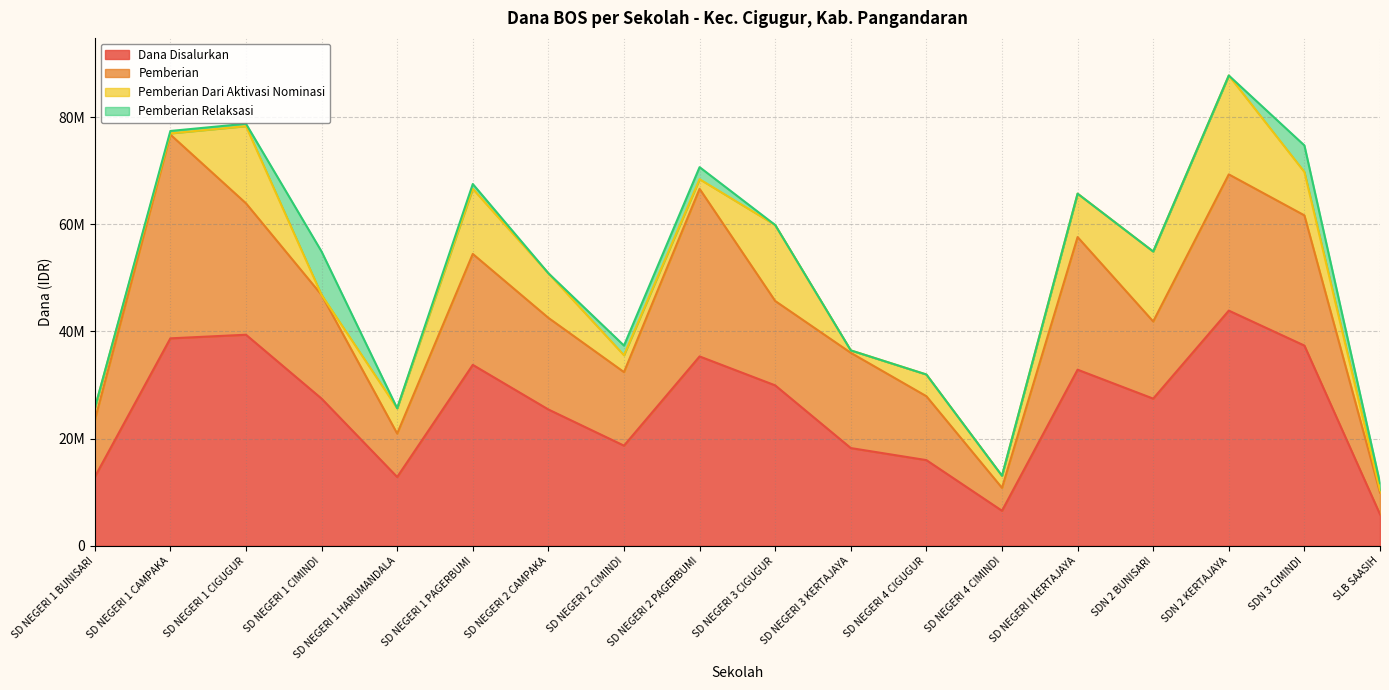

Reading left to right, what are all the values shown in this chart?

Dana Disalurkan: 12825000	38700000	39375000	27450000	12825000	33750000	25425000	18675000	35325000	29925000	18225000	15975000	6525000	32850000	27450000	43875000	37350000	5850000
Pemberian: 10575000	38025000	24525000	19350000	8100000	20700000	17100000	13725000	31275000	15750000	17775000	11925000	4275000	24750000	14400000	25425000	24300000	4050000
Pemberian Dari Aktivasi Nominasi: 2250000	225000	14400000	0	4725000	12150000	8325000	3150000	1800000	14175000	450000	4050000	2250000	8100000	13050000	18450000	8100000	450000
Pemberian Relaksasi: 0	450000	450000	8100000	0	900000	0	1800000	2250000	0	0	0	0	0	0	0	4950000	1350000